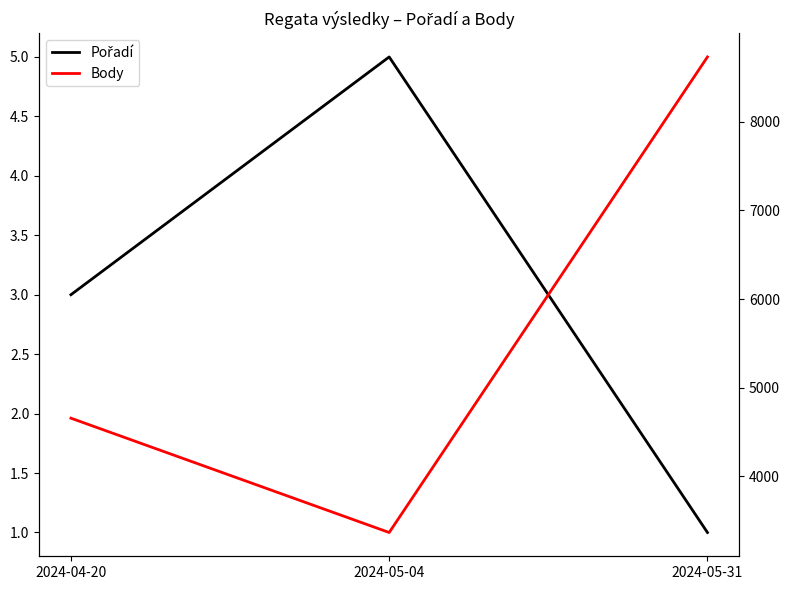

What is the difference between the maximum and minimum values in the Pořadí series?

4